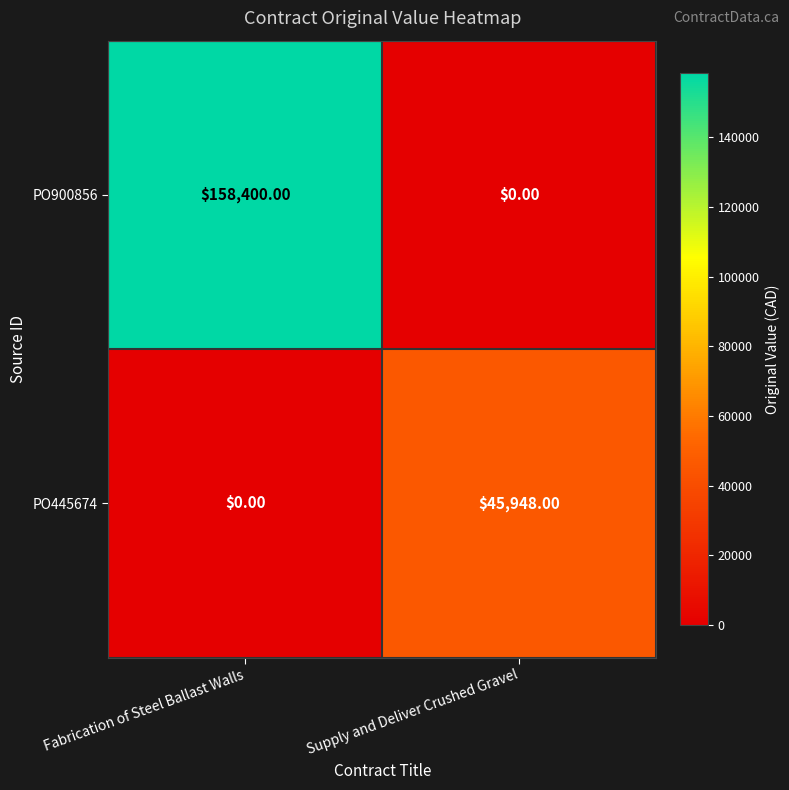

At Supply and Deliver Crushed Gravel, list the series in order from largest to smallest.

PO445674, PO900856